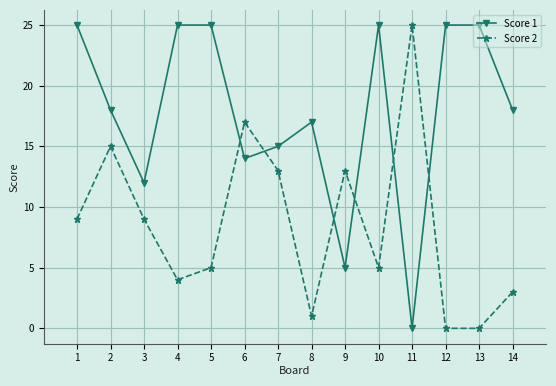

The value of Score 1 at 7 is 20. True or false?

False